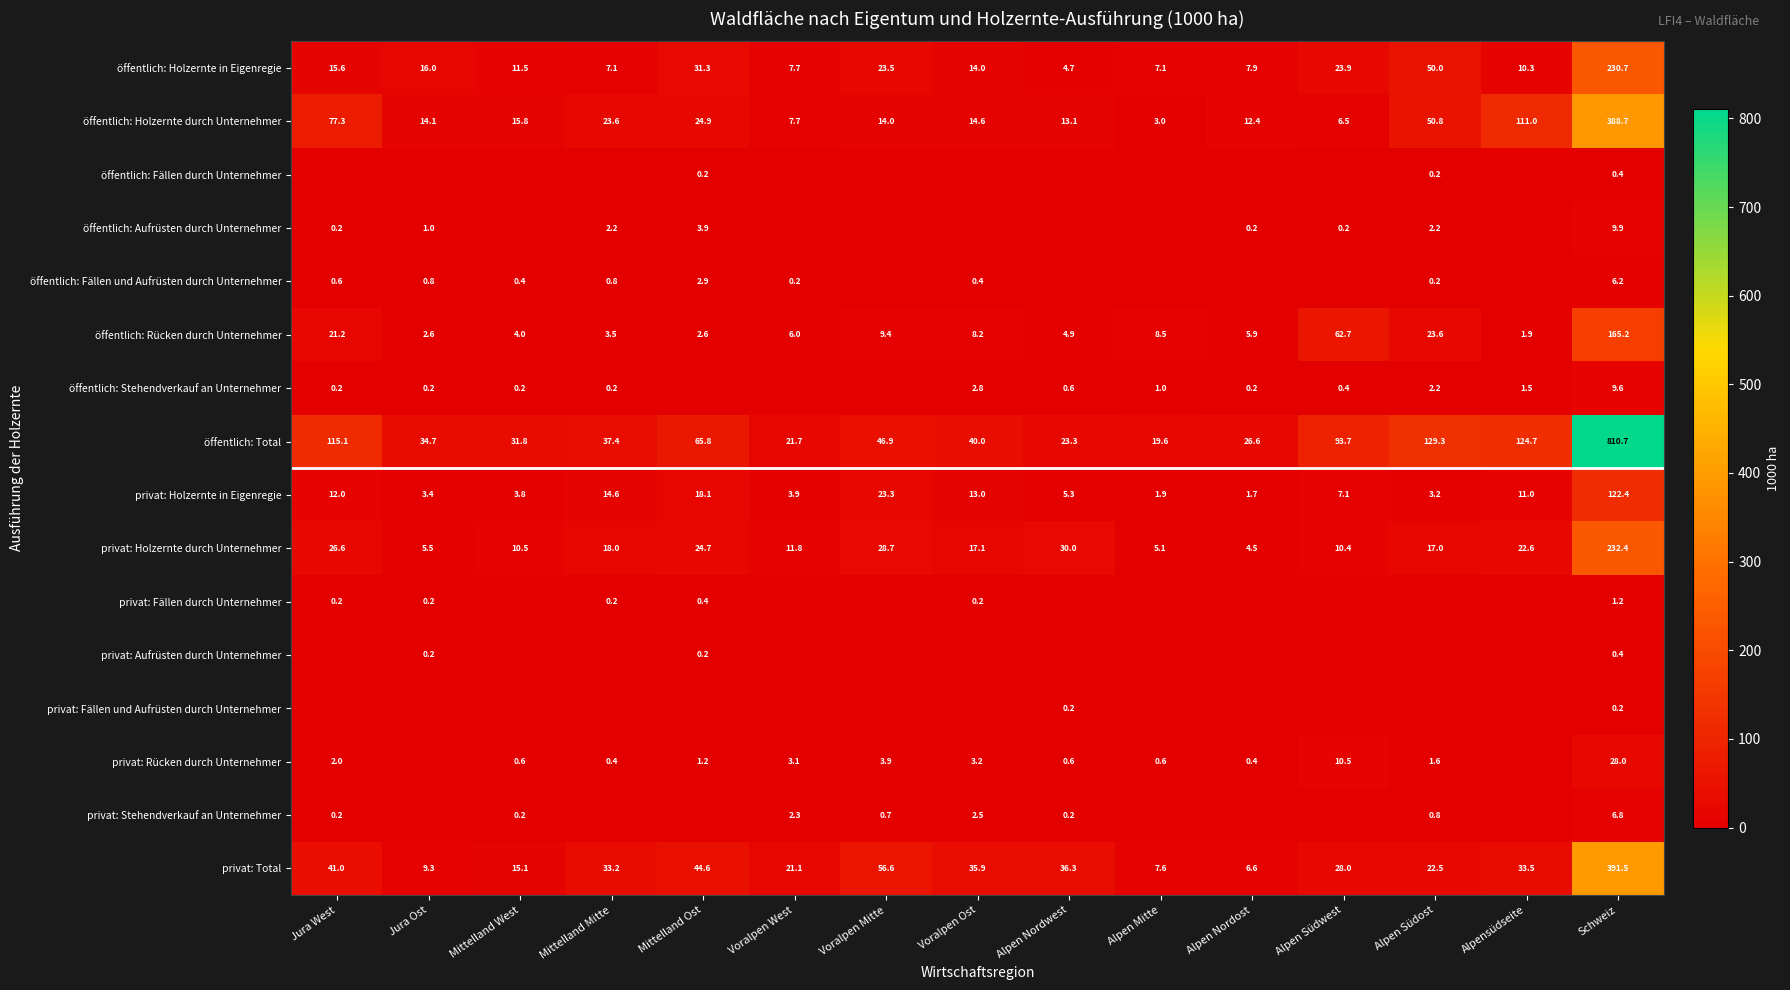

What is the sum of the öffentlich: Total values at Alpen Südwest and Jura West?

208.8